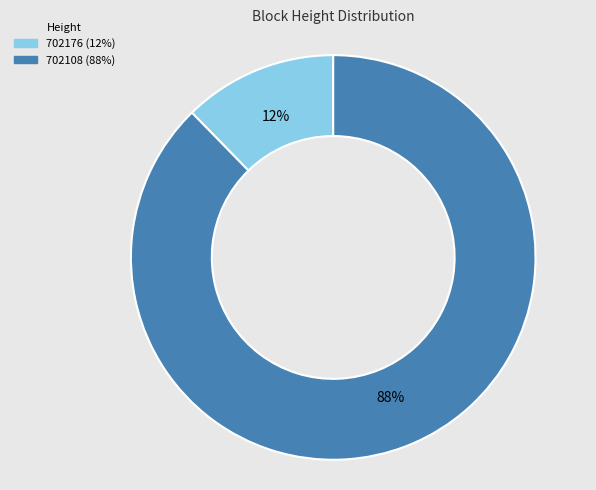

Between 702108 and 702176, which is larger?

702108